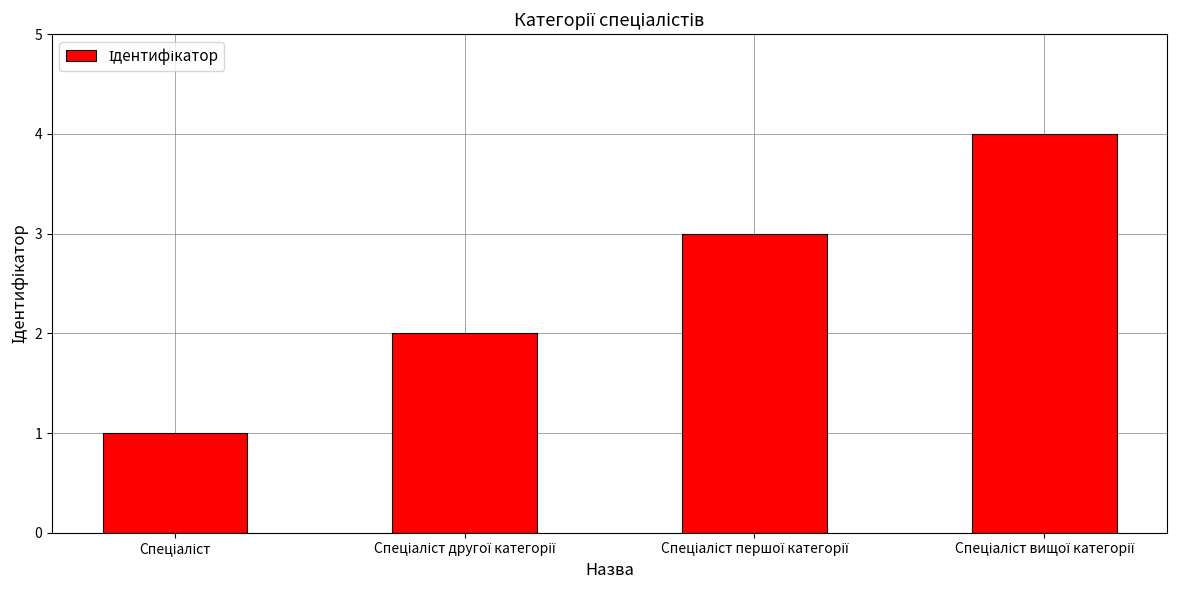

What is the greatest value displayed?

4